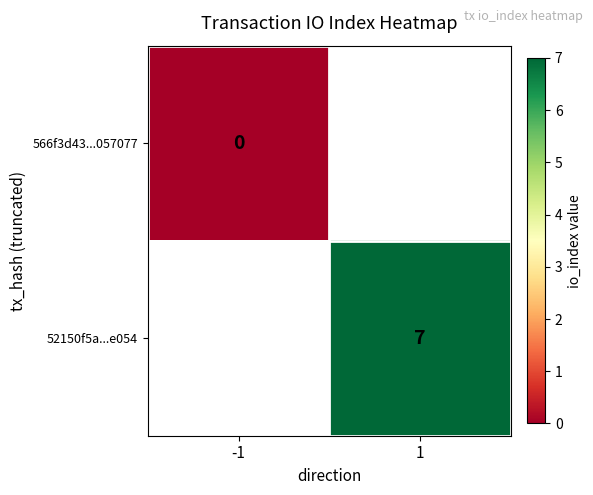

The 52150f5a...e054 series shows 4 at 1. True or false?

False